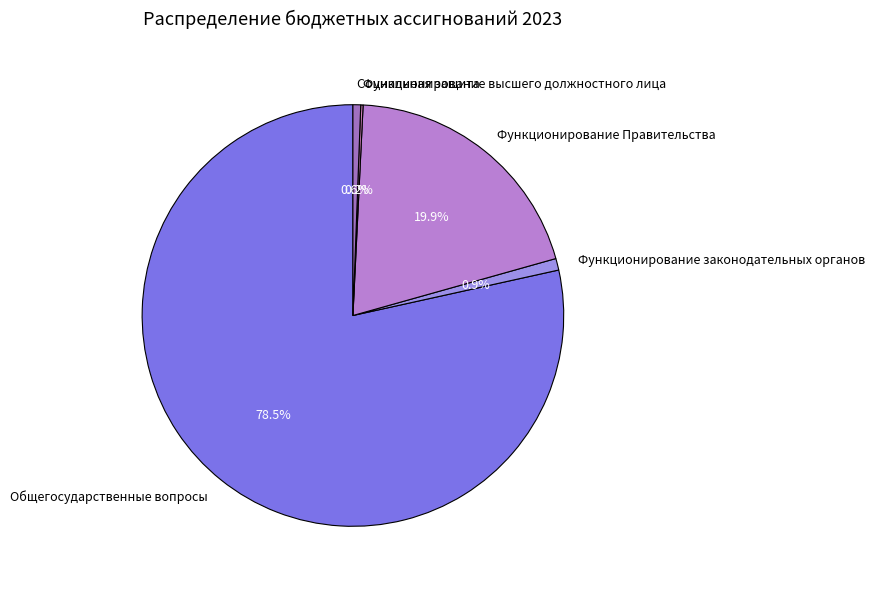

Which category has the biggest portion of the pie?

Общегосударственные вопросы